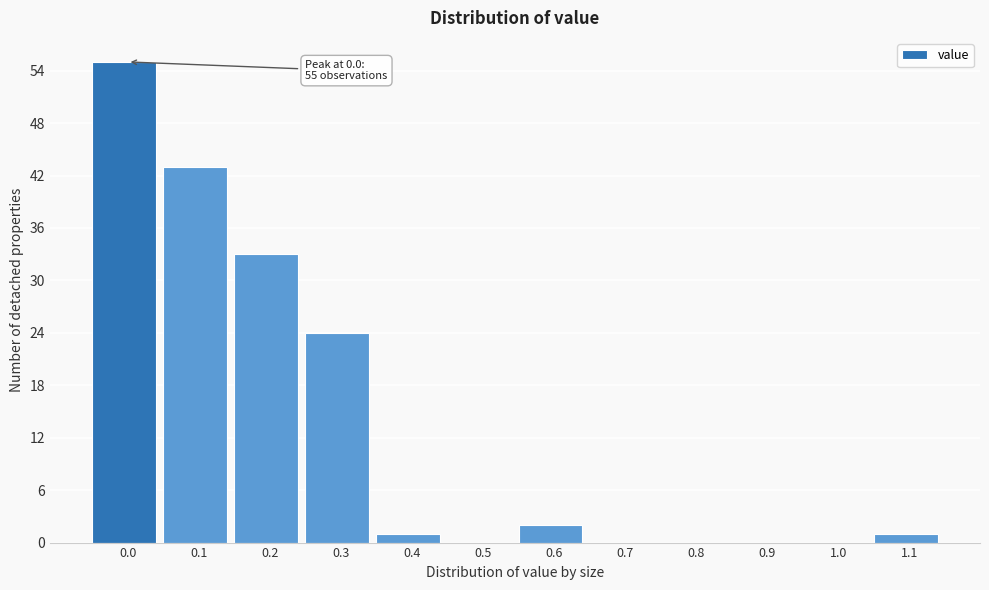

Reading right to left, extract all data points from this chart.

1.1=1	1.0=0	0.9=0	0.8=0	0.7=0	0.6=2	0.5=0	0.4=1	0.3=24	0.2=33	0.1=43	0.0=55